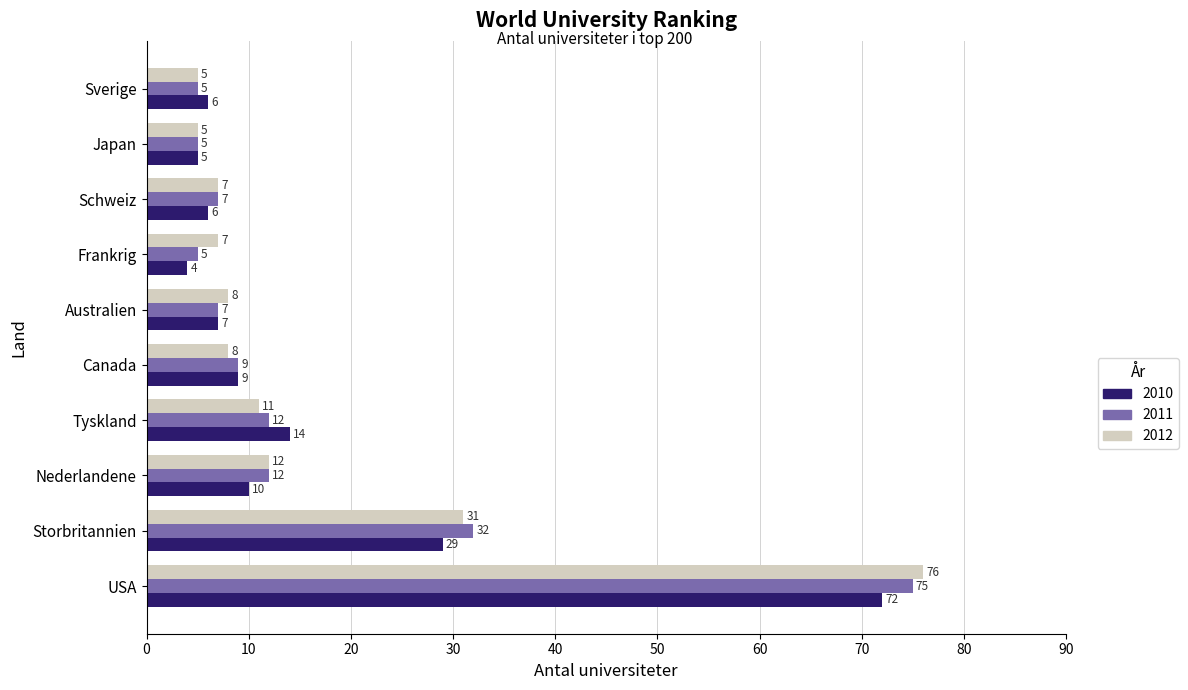

How many distinct data groups are displayed?

3